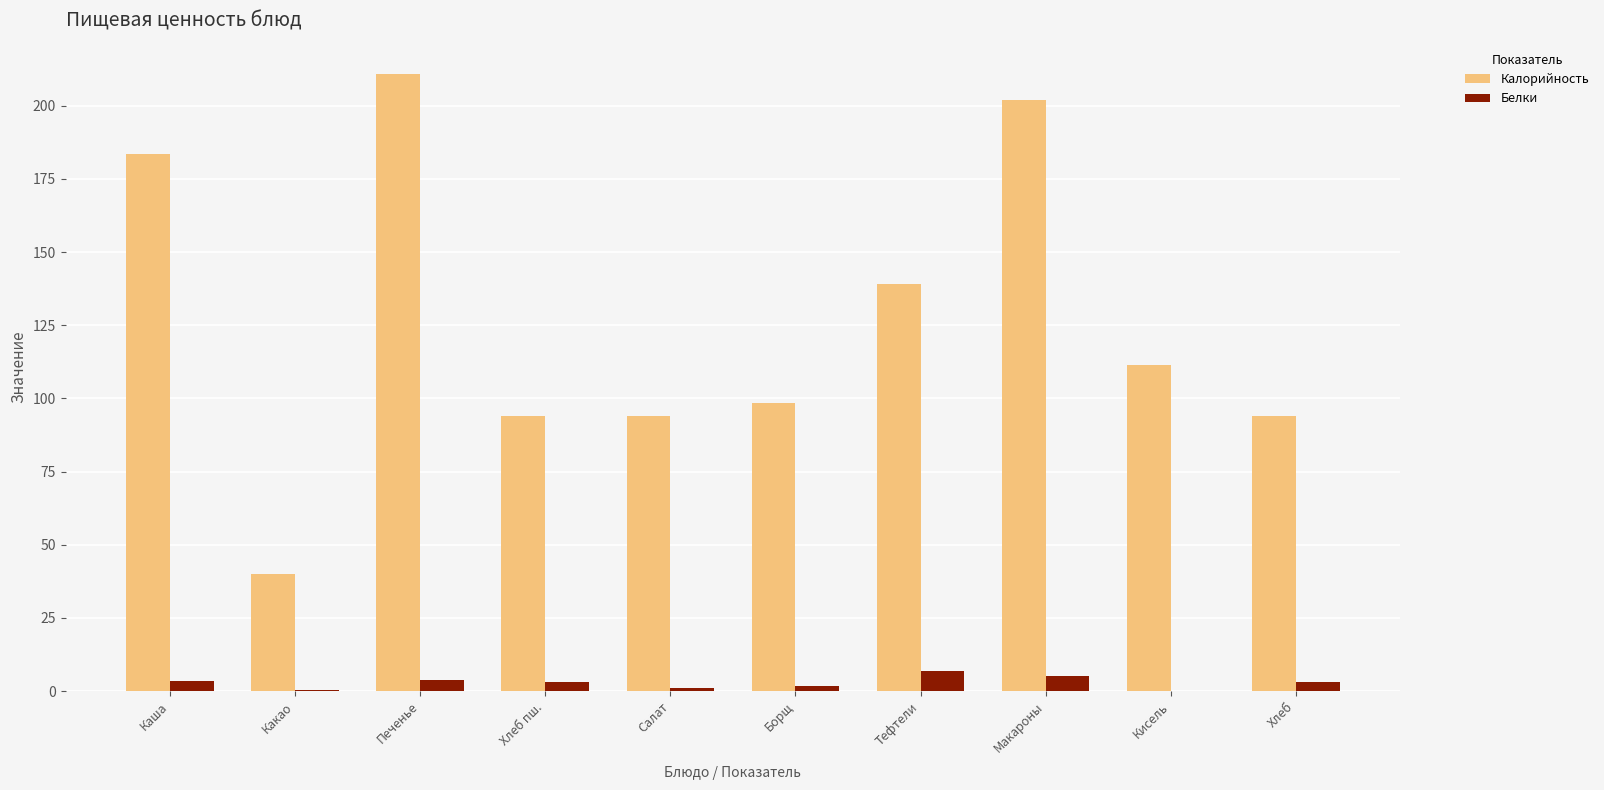

What is the sum of all Калорийность values?

1267.3